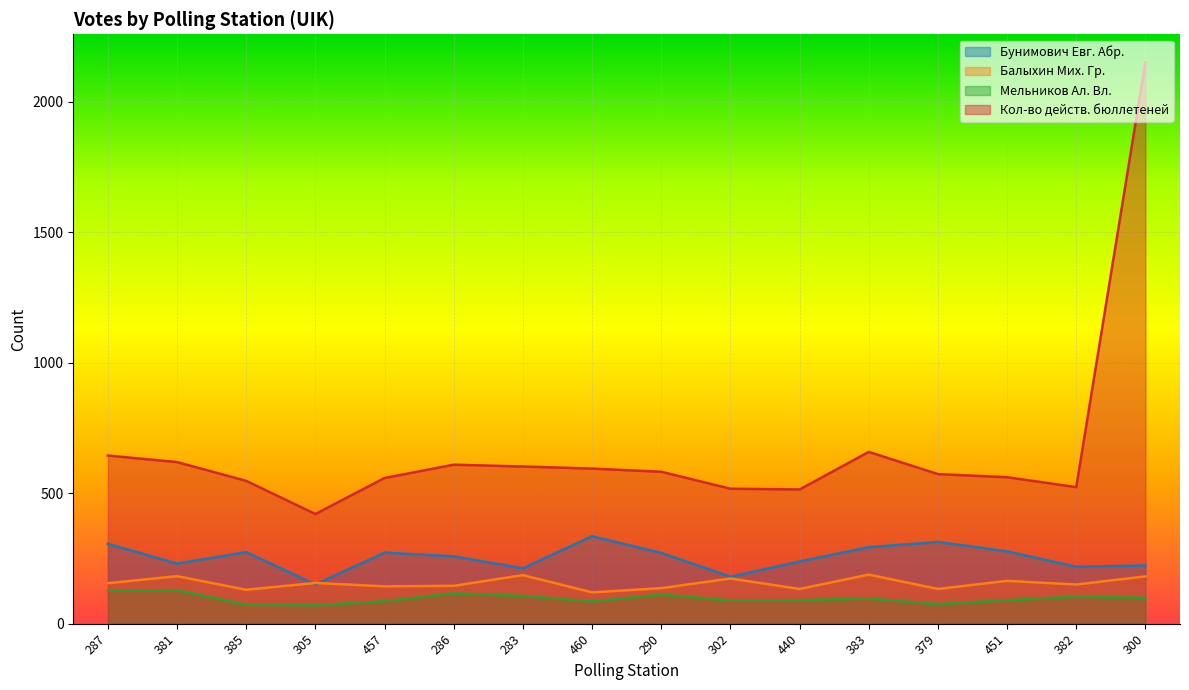

What is the greatest value displayed?

2150